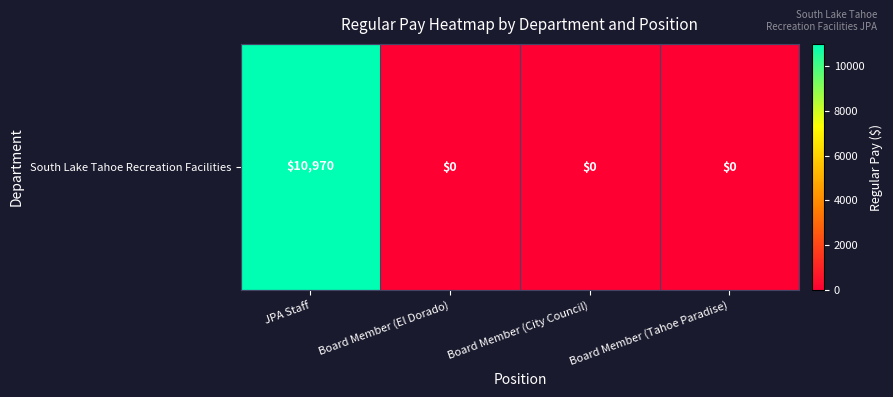

List the labels in order of value, smallest first.

Board Member (El Dorado), Board Member (City Council), Board Member (Tahoe Paradise), JPA Staff